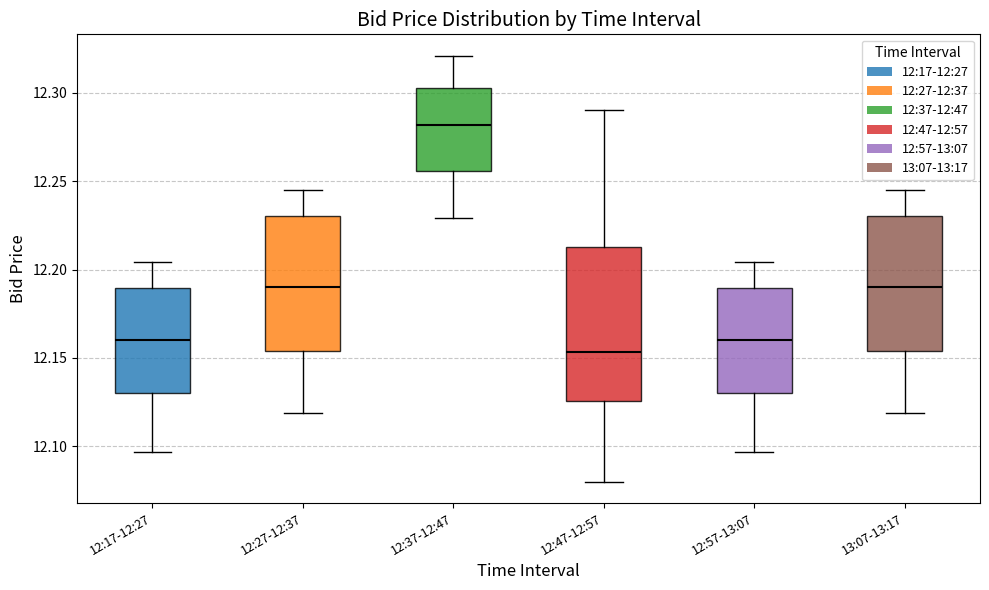

Which box's median line is the highest?

12:37-12:47